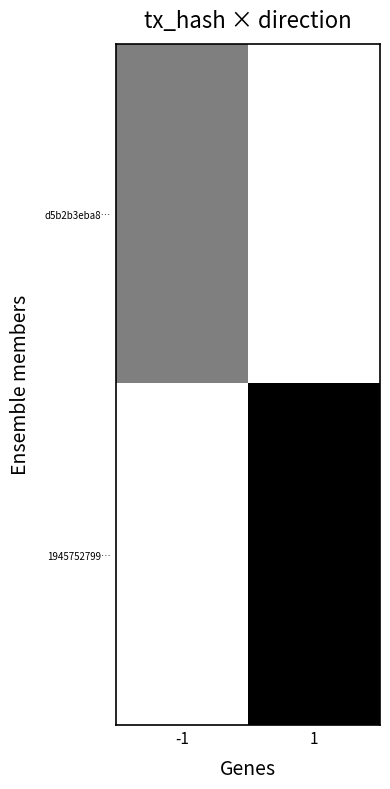

Rank the series at -1 from lowest to highest value.

1945752799…, d5b2b3eba8…